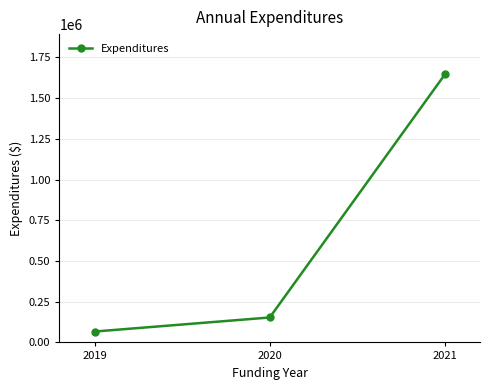

Count the number of values greater than 153141.

2